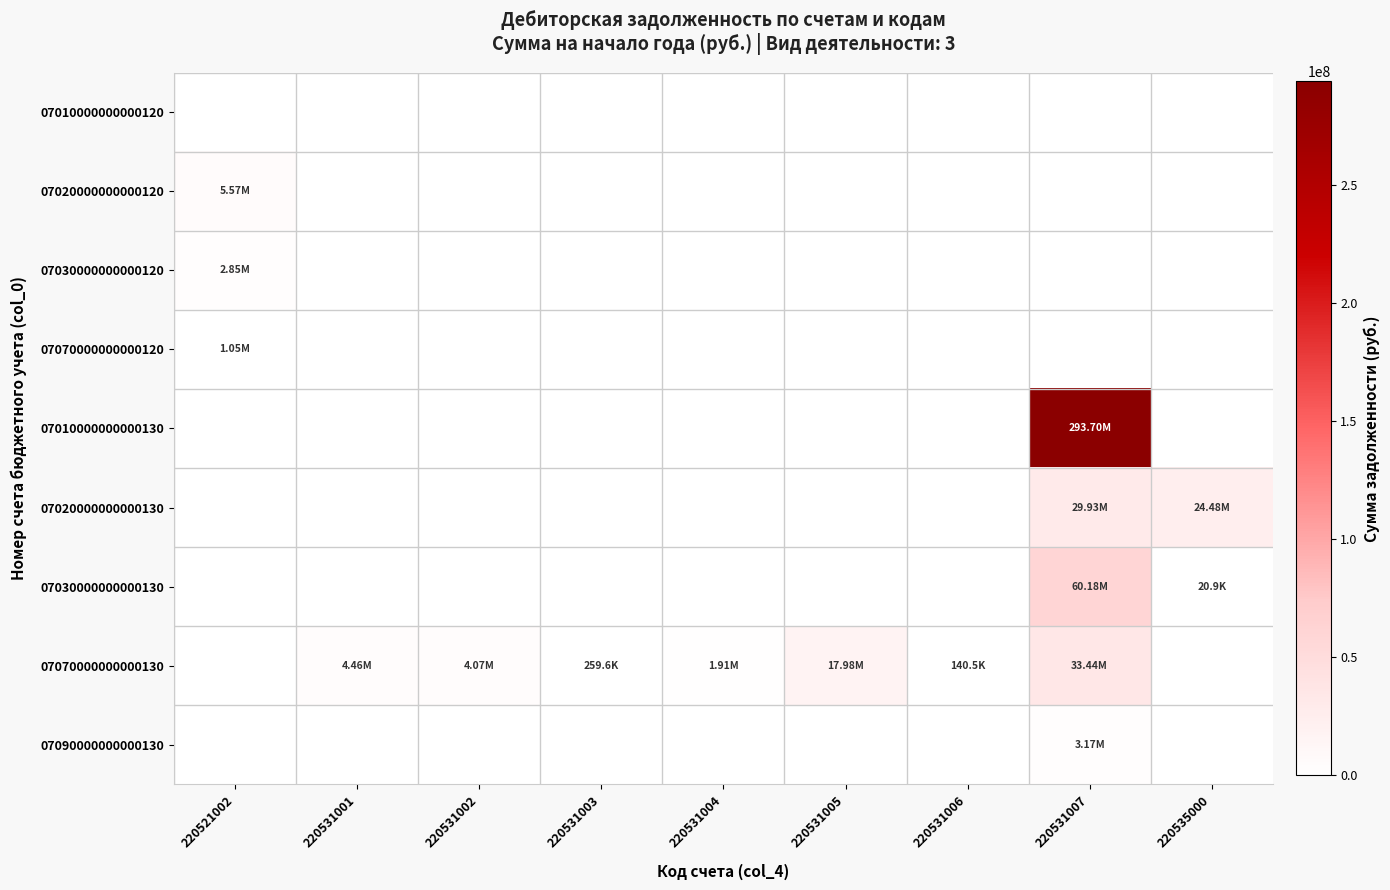

How many series are shown in this chart?

9